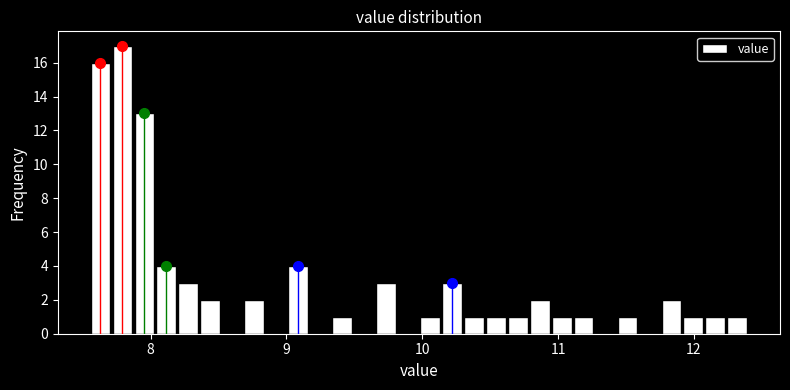

Around what value on the x-axis is the tallest bar? Give the approximate position of its centre, as read against the axis.

7.8